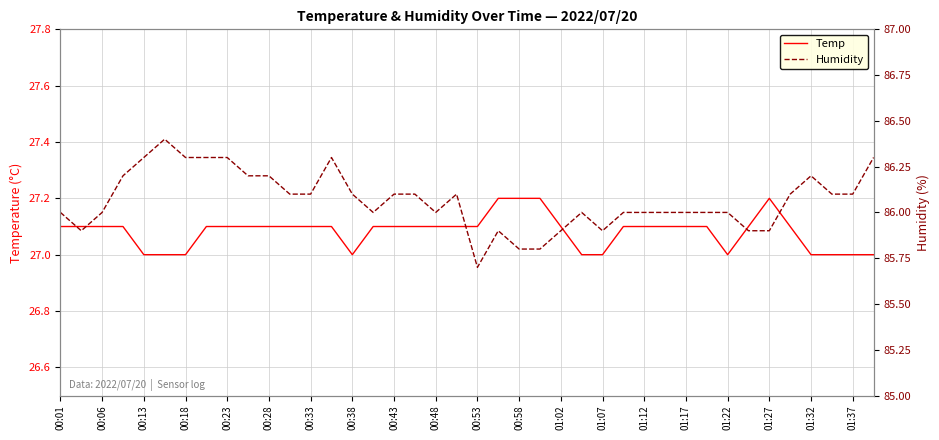

In Temp, how many points are lower than both neighbors (excluding endpoints)?

2